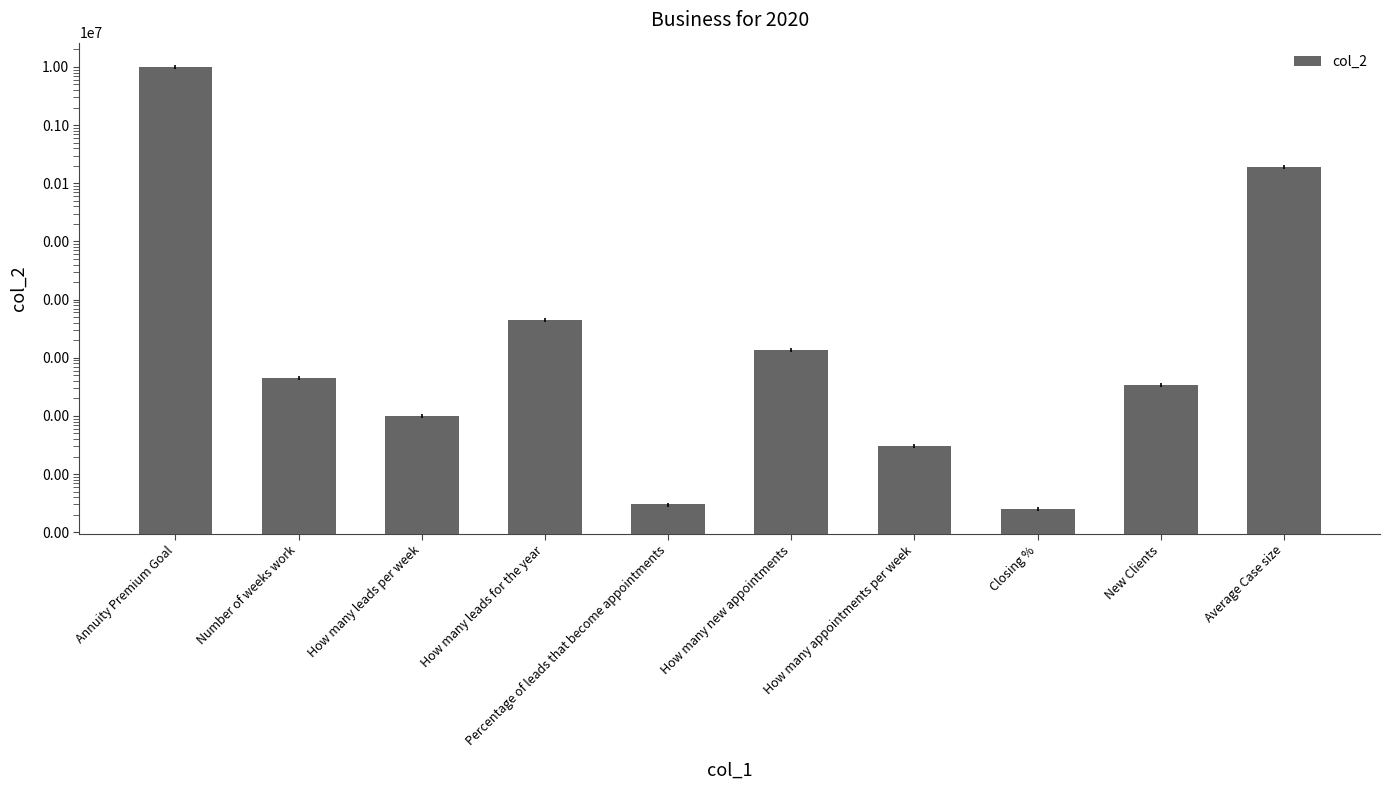

The value at Annuity Premium Goal is 10000000.0. True or false?

True